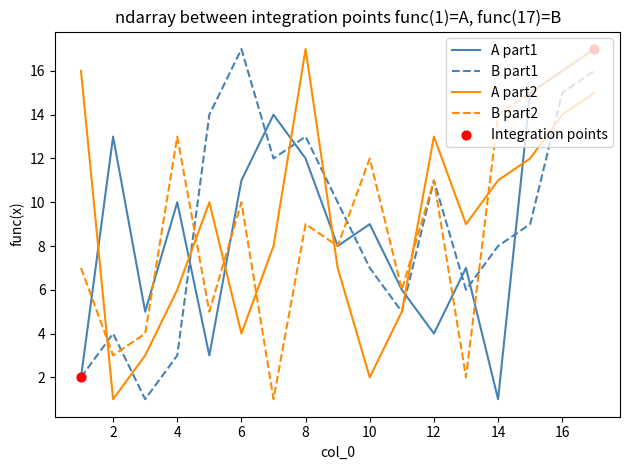

True or false: A part2 and B part2 cross at least once.

True